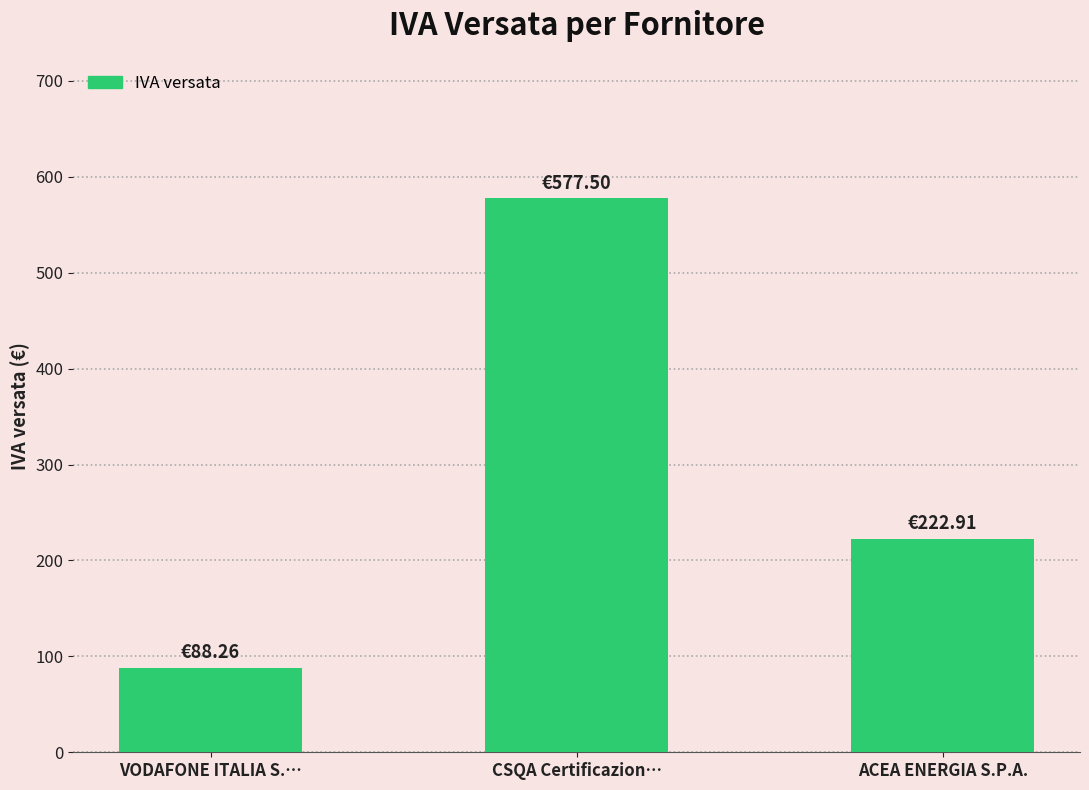

Reading left to right, what are all the values shown in this chart?

VODAFONE ITALIA S.…=88.3	CSQA Certificazion…=577.5	ACEA ENERGIA S.P.A.=222.9